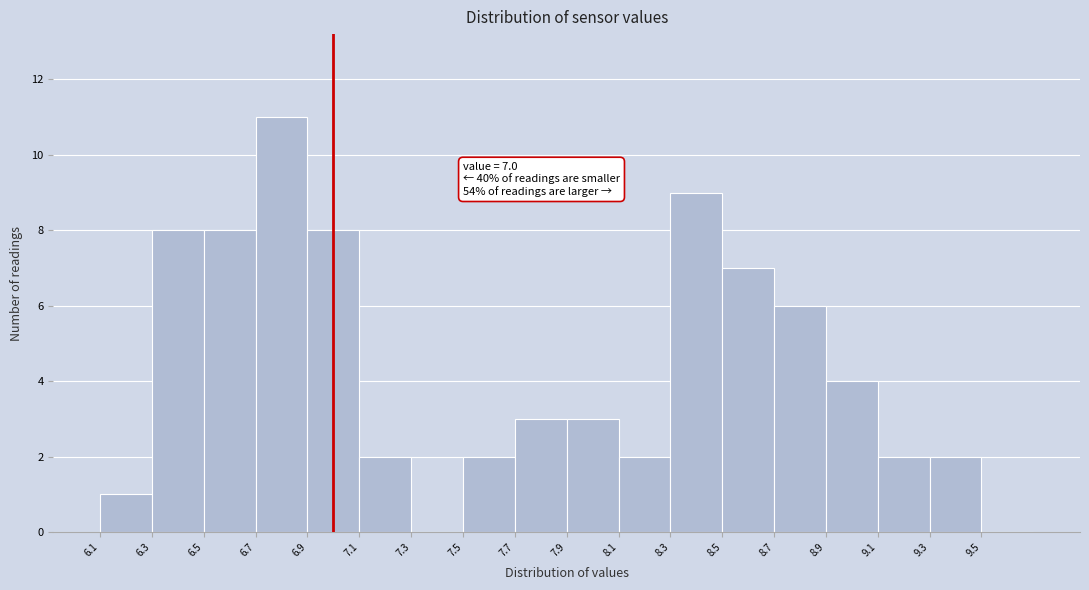

Over which range of the x-axis is the bar tallest?

6.7 to 6.9